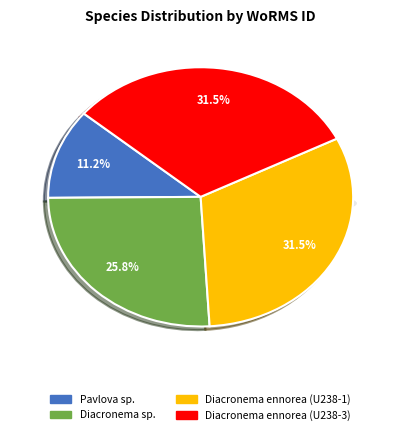

Rank the categories by value from lowest to highest.

Pavlova sp., Diacronema sp., Diacronema ennorea (U238-1), Diacronema ennorea (U238-3)